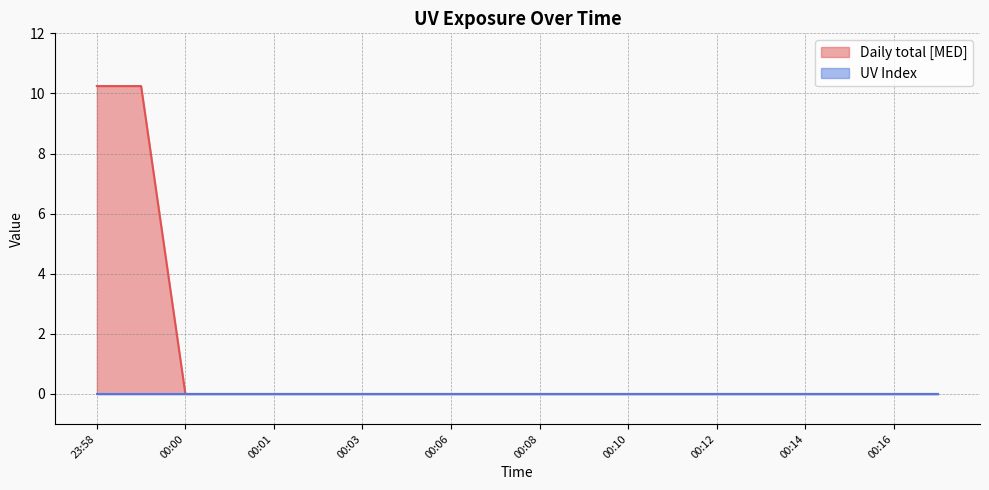

The value at 00:14 is -6.4. True or false?

False